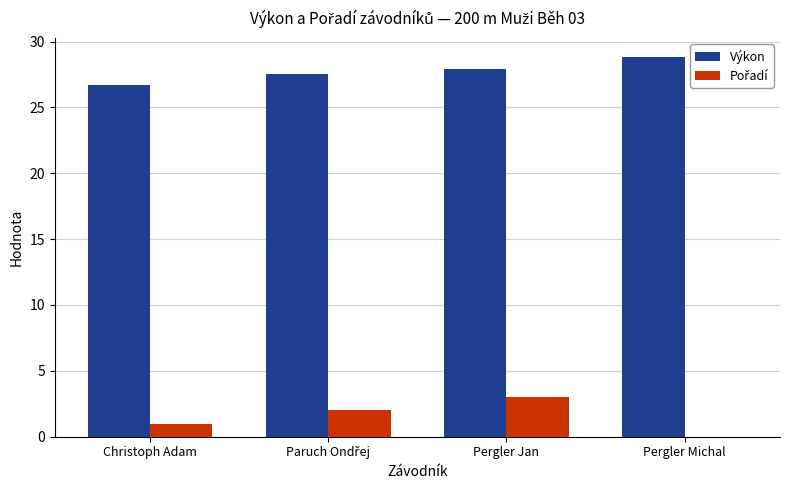

What is the total value across all series at Pergler Michal?

28.8